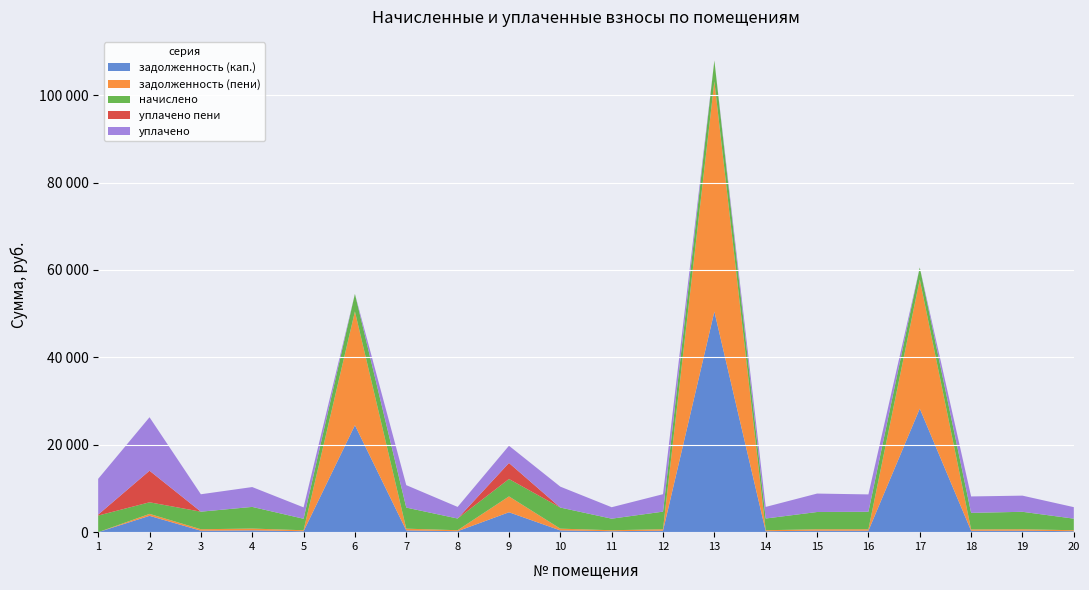

Reading left to right, list all the values displayed in this chart.

задолженность (кап.): 1=0.0	2=3741.2	3=335.0	4=412.9	5=219.1	6=24480.2	7=401.6	8=223.1	9=4556.7	10=402.3	11=220.4	12=335.7	13=50481.1	14=223.1	15=329.7	16=333.7	17=28279.6	18=315.7	19=333.0	20=221.1
задолженность (пени): 1=0.0	2=442.2	3=335.0	4=412.9	5=219.1	6=26037.0	7=401.6	8=223.1	9=3631.0	10=402.3	11=220.4	12=335.7	13=52695.4	14=223.1	15=329.7	16=333.7	17=29548.7	18=315.7	19=333.0	20=221.1
начислено: 1=3804.2	2=2653.3	3=4020.0	4=4955.0	5=2629.3	6=4012.0	7=4819.2	8=2677.3	9=3980.0	10=4827.1	11=2645.4	12=4027.9	13=4771.2	14=2677.3	15=3956.0	16=4004.0	17=2749.2	18=3788.2	19=3996.0	20=2653.3
уплачено пени: 1=210.7	2=7227.6	3=0.0	4=1.3	5=0.0	6=0.0	7=0.2	8=0.0	9=3666.5	10=0.0	11=0.0	12=0.8	13=0.0	14=0.0	15=0.2	16=0.0	17=0.0	18=0.0	19=0.0	20=0.0
уплачено: 1=8190.8	2=12234.7	3=3985.8	4=4542.1	5=2606.9	6=0.0	7=5138.8	8=2654.5	9=3946.2	10=4786.1	11=2622.9	12=3993.7	13=0.0	14=2654.5	15=4218.4	16=3970.0	17=0.0	18=3755.9	19=3697.0	20=2630.8